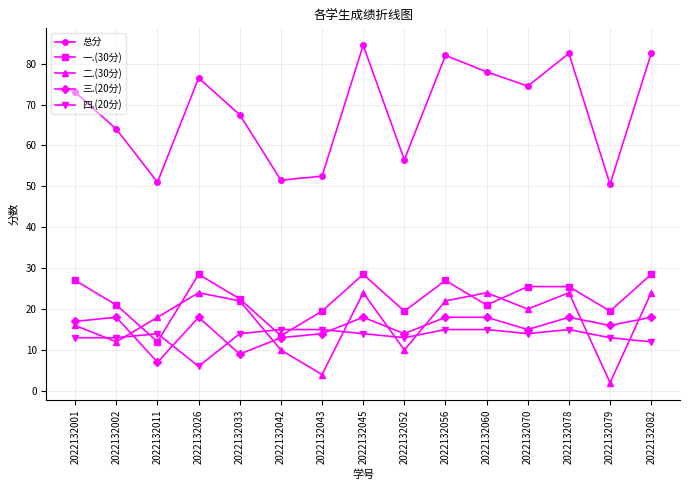

How many distinct data groups are displayed?

5